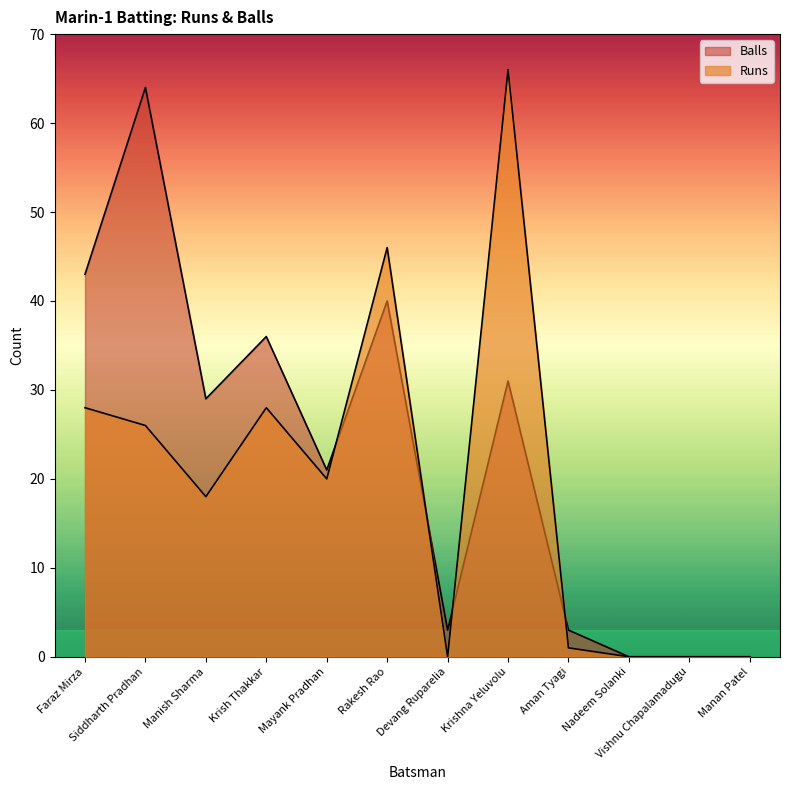

Which has a higher value, Aman Tyagi or Krishna Yeluvolu?

Krishna Yeluvolu